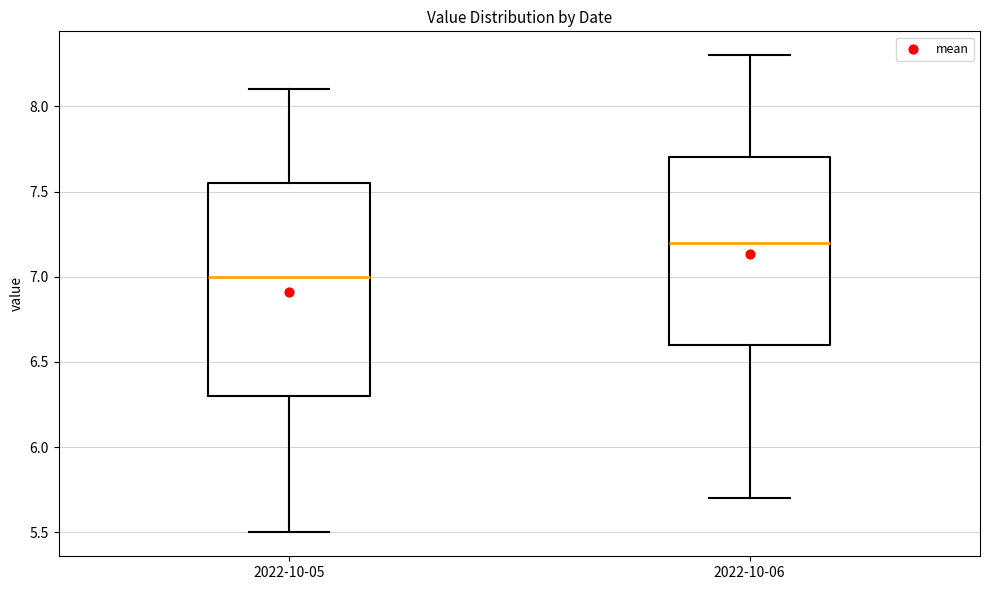

Reading left to right, read every box against the y-axis: the position of its median line, the range the box covers, and the ends of its whiskers. The values are not printed on the chart, so give them approximately, as read against the axis.

2022-10-05: median 7.00, box 6.30 to 7.55, whiskers 5.50 to 8.10
2022-10-06: median 7.20, box 6.60 to 7.70, whiskers 5.70 to 8.30